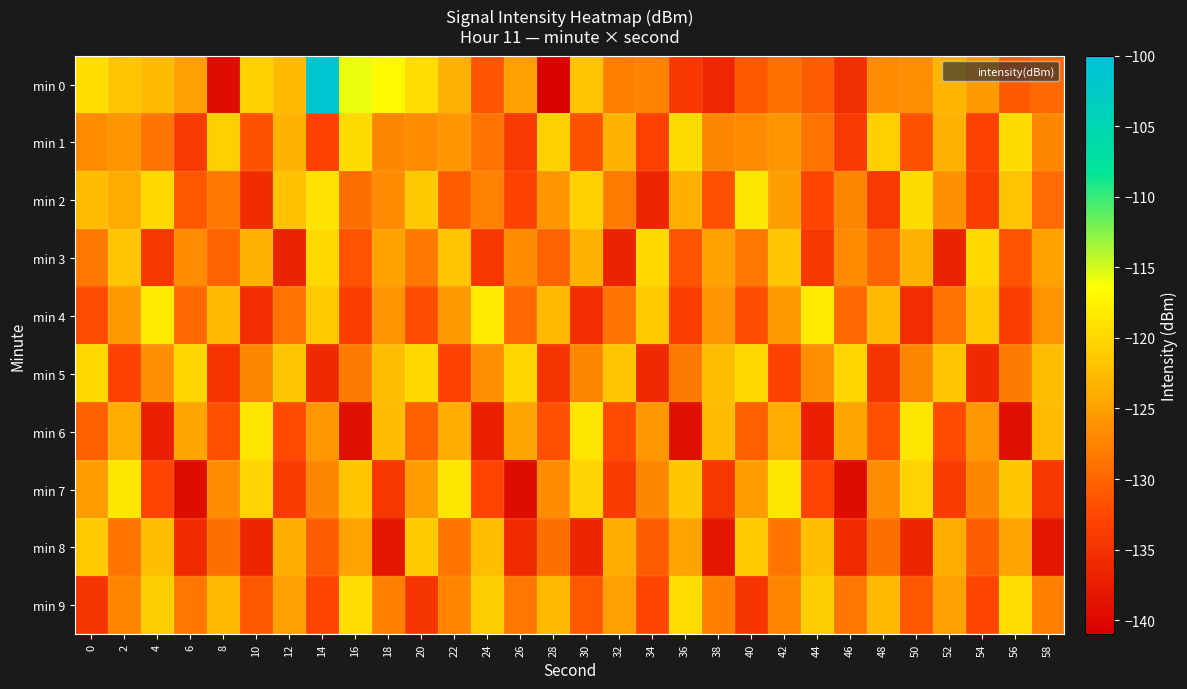

Which category has the highest value across all series?

14